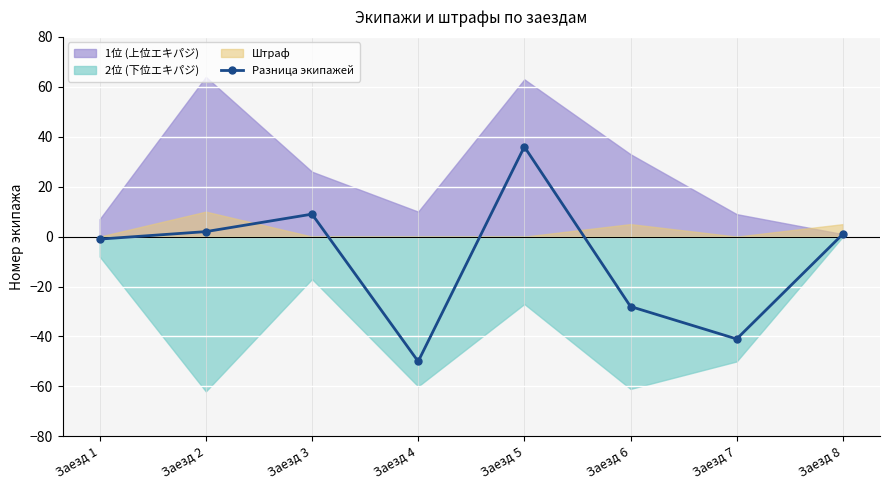

The chart shows a value of -11 at Заезд 6. True or false?

False